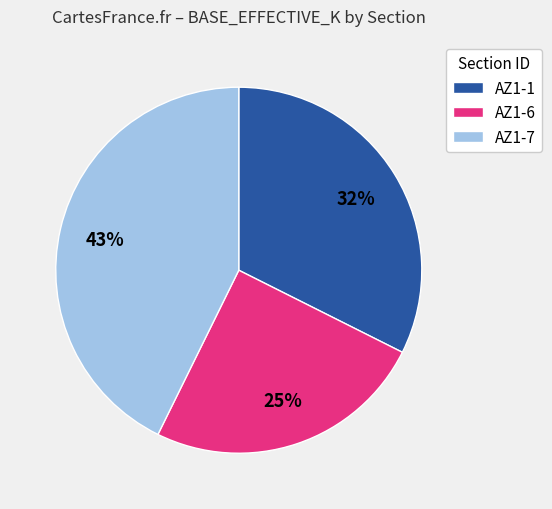

Is it true that AZ1-6 is 25% of the pie?

True